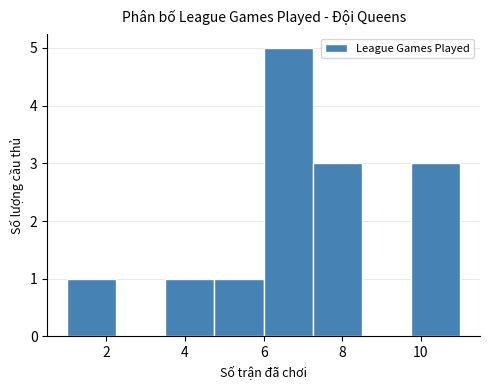

How tall is the bar that spans 4.75 to 6.00 on the x-axis? Neither the bar edges nor the heights are printed on the chart, so give them approximately, as read against the axes.

1